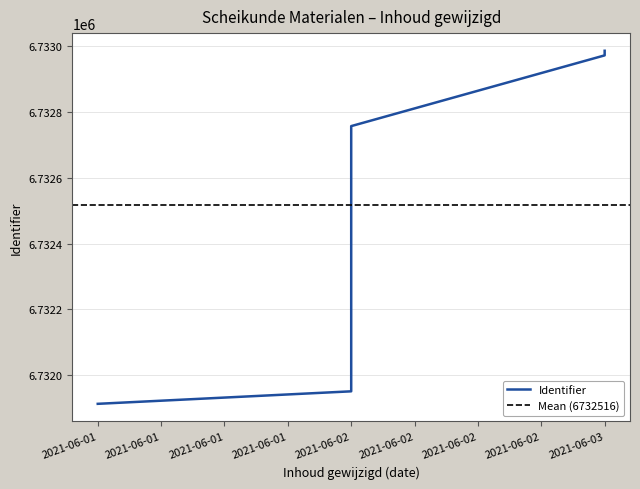

Is this an area chart (filled region under the line)?

No